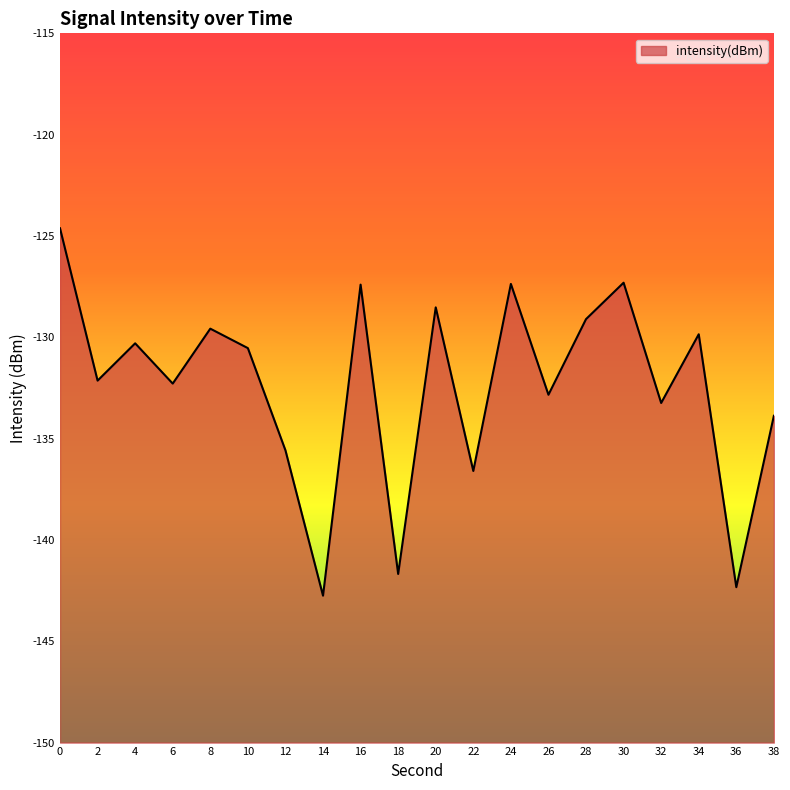

Count the number of categories in the chart.

20